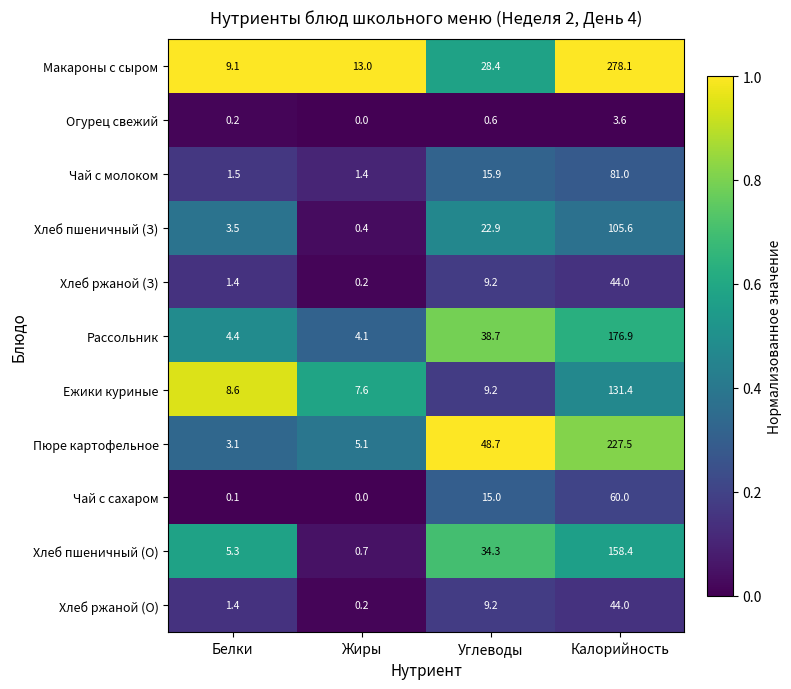

True or false: Пюре картофельное has a value of 31.7 at Углеводы.

False